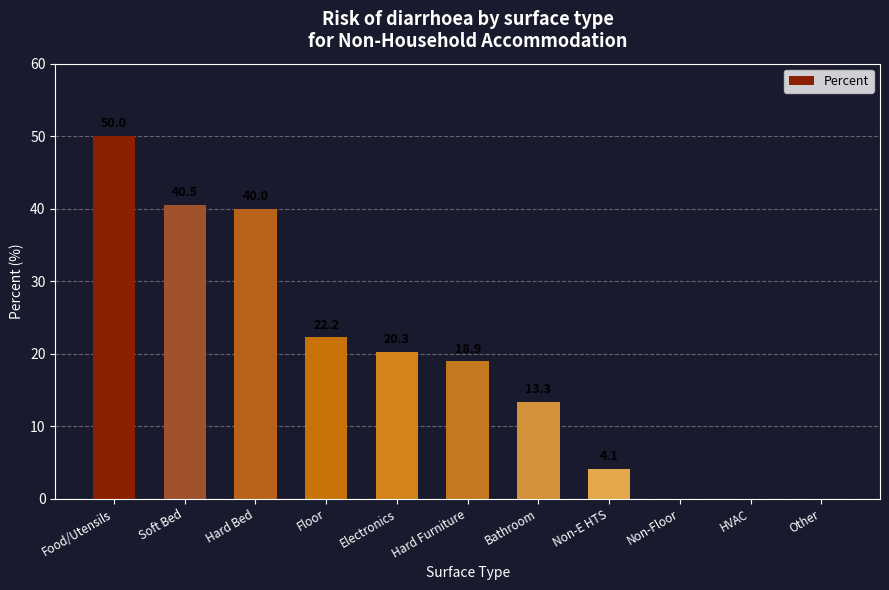

At which category does the chart reach its peak across all series?

Food/Utensils